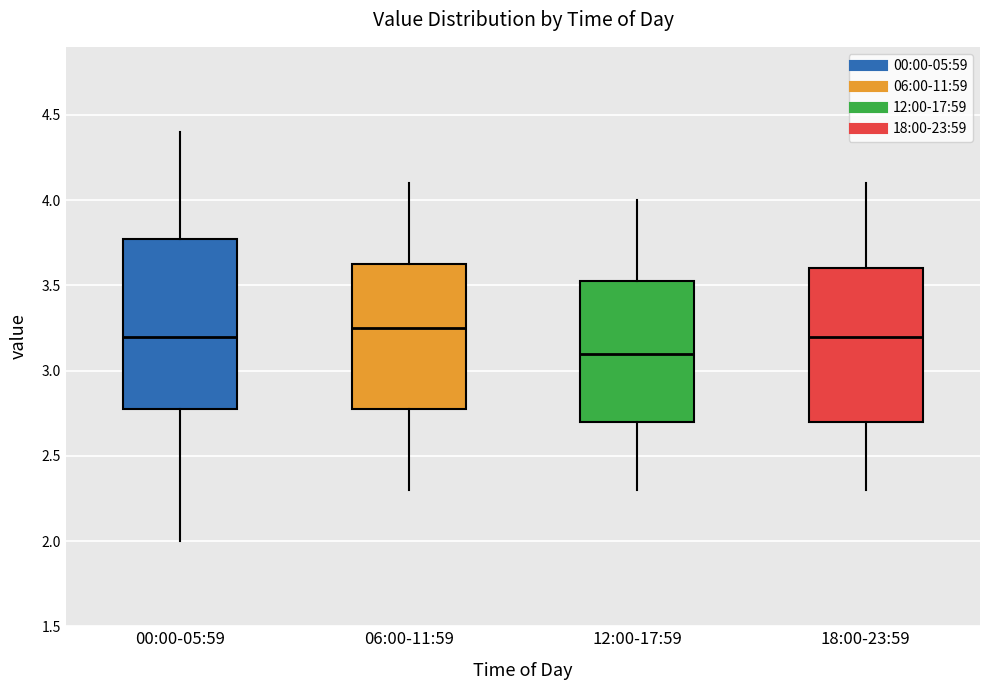

Reading left to right, transcribe this box plot: for each box, give where its median line is, the range the box spans, and where its two whiskers end, as read against the y-axis. The values are not printed on the chart, so give them approximately, as read against the axis.

00:00-05:59: median 3.20, box 2.80 to 3.75, whiskers 2.00 to 4.40
06:00-11:59: median 3.25, box 2.80 to 3.65, whiskers 2.30 to 4.10
12:00-17:59: median 3.10, box 2.70 to 3.55, whiskers 2.30 to 4.00
18:00-23:59: median 3.20, box 2.70 to 3.60, whiskers 2.30 to 4.10